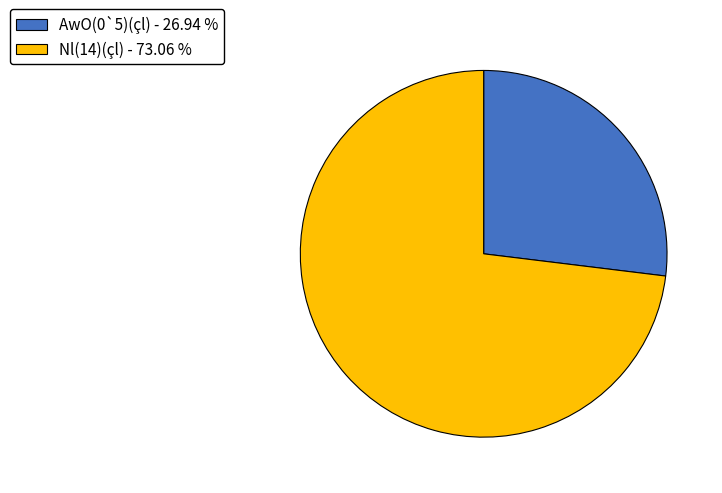

Which has a higher value, Nl(14)(çl) - 73.06 % or AwO(0`5)(çl) - 26.94 %?

Nl(14)(çl) - 73.06 %